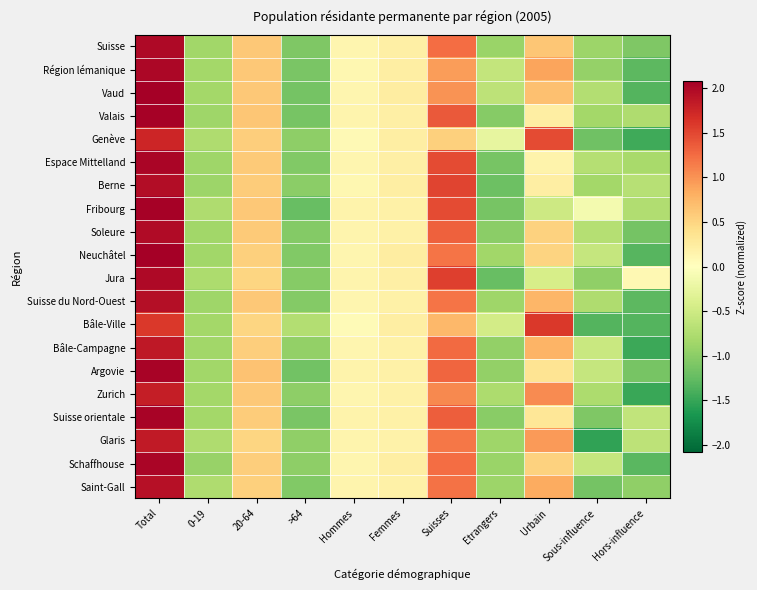

How many series are shown in this chart?

20